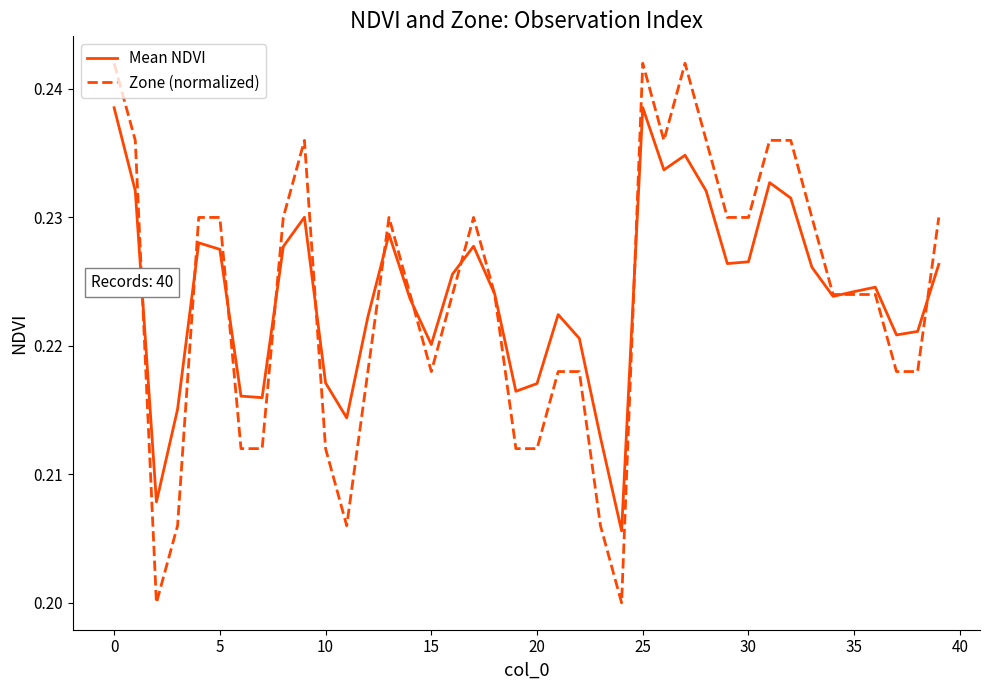

List the series in order of their peak value, highest first.

Zone (normalized), Mean NDVI